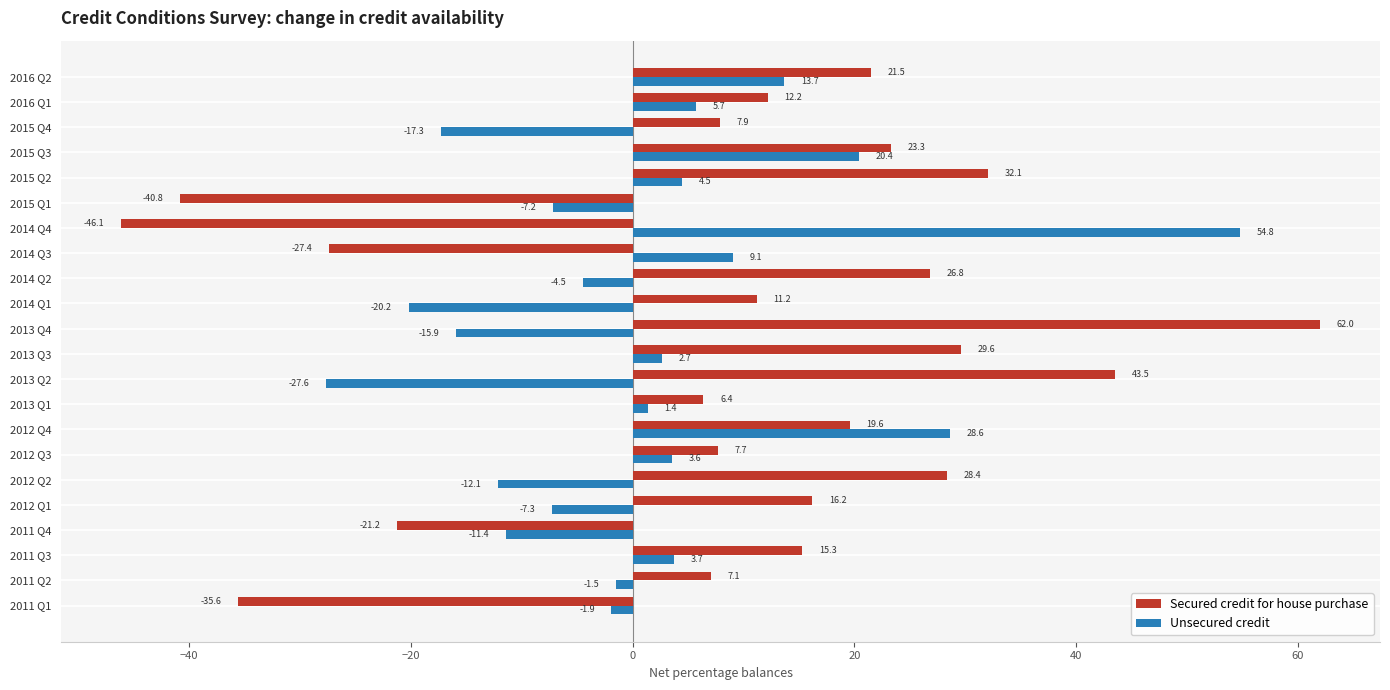

What is the highest value of the Secured credit for house purchase series?

62.0